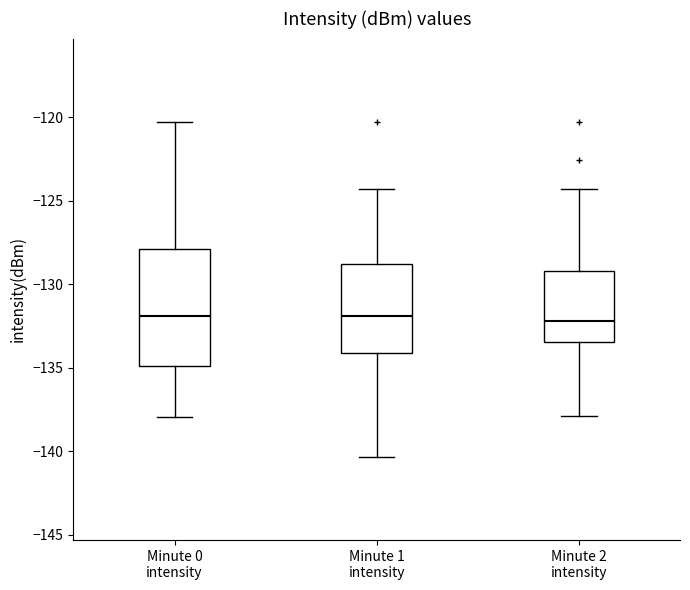

Which box is the tallest, from its lower edge to its upper edge?

Minute 0 intensity